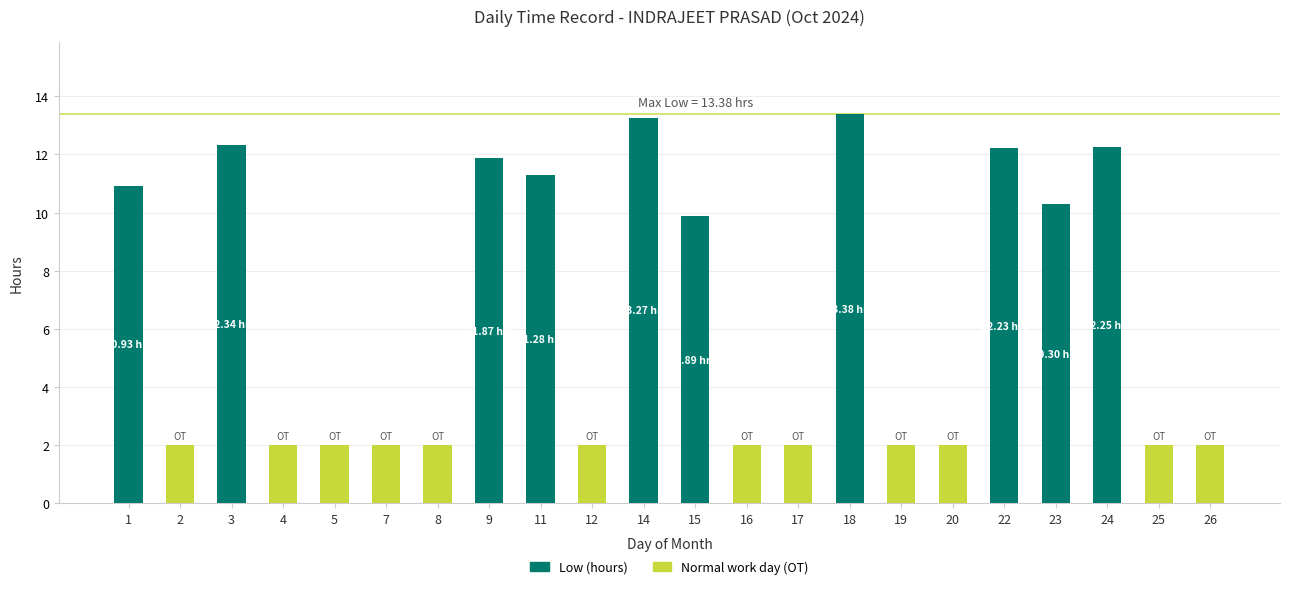

What is the total value across all series at 7?

2.0